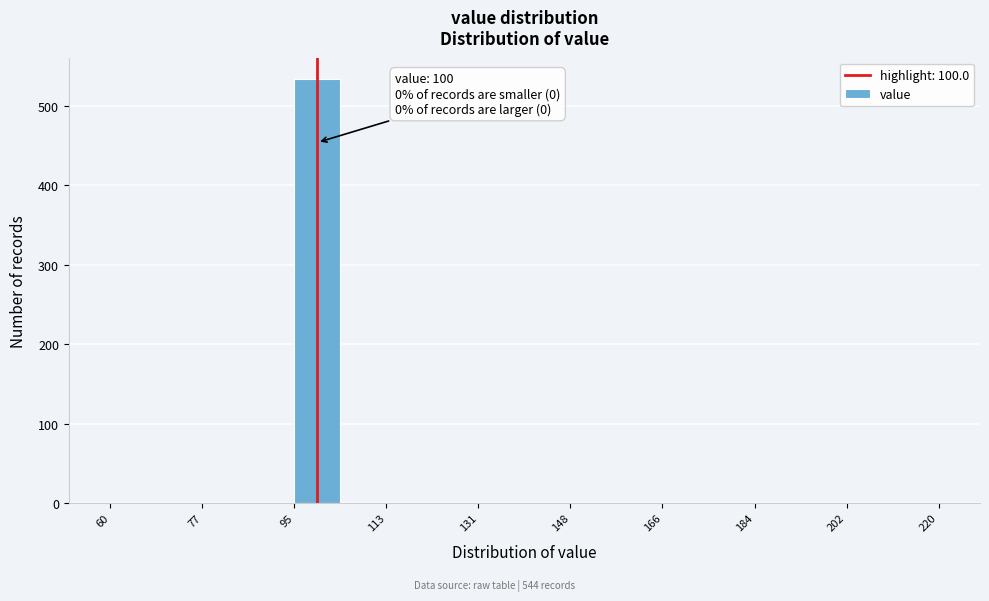

Over which range of the x-axis is the bar tallest?

96 to 104